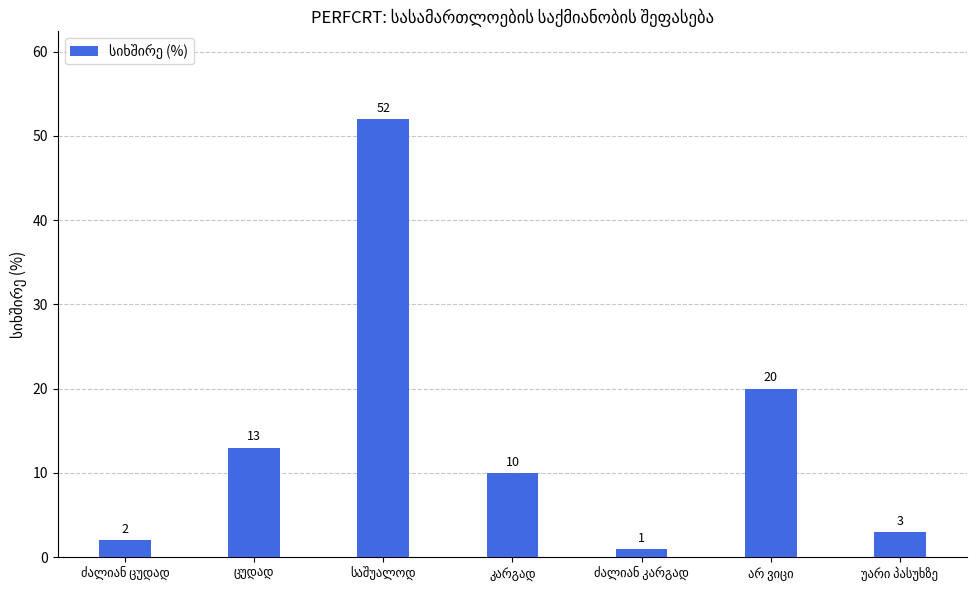

What is the average value?

14